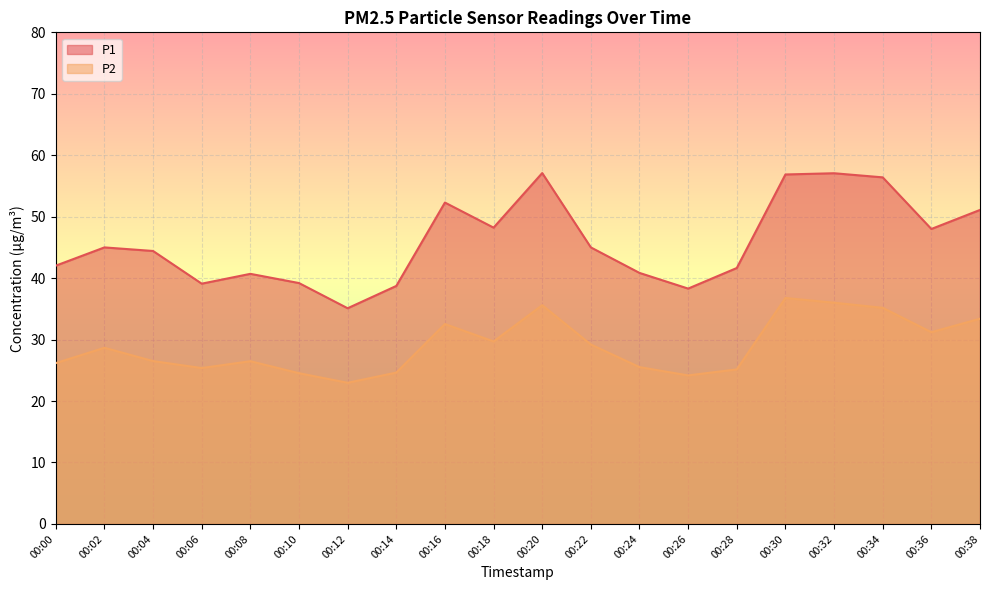

Where does the P1 series first go above 45?

00:16